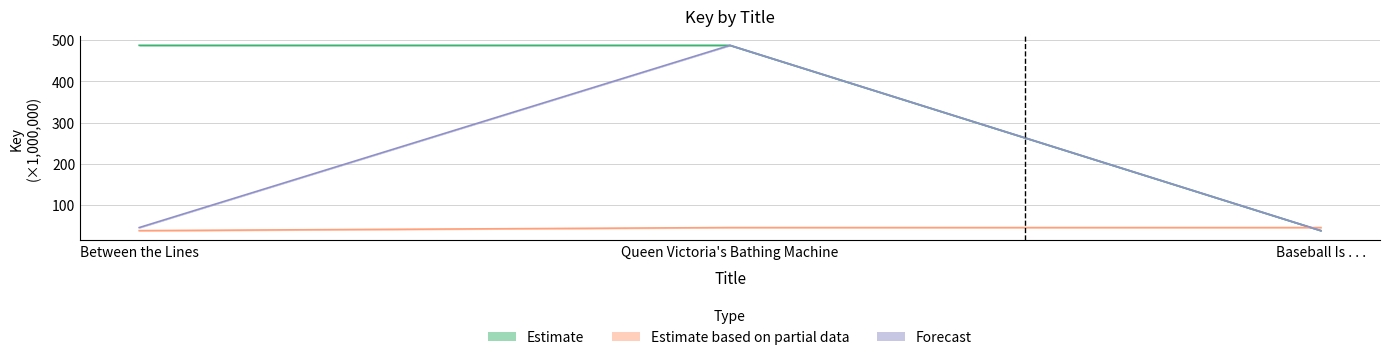

What is the smallest value displayed?

38.1